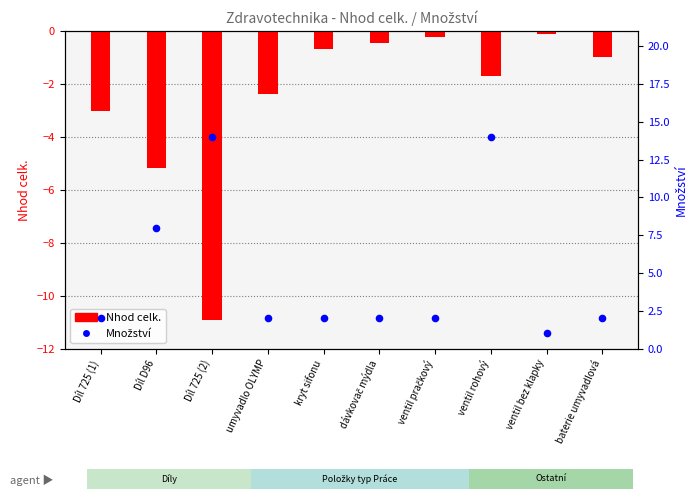

Is the value of Množství at baterie umyvadlová greater than the value of Nhod celk. at umyvadlo OLYMP?

Yes